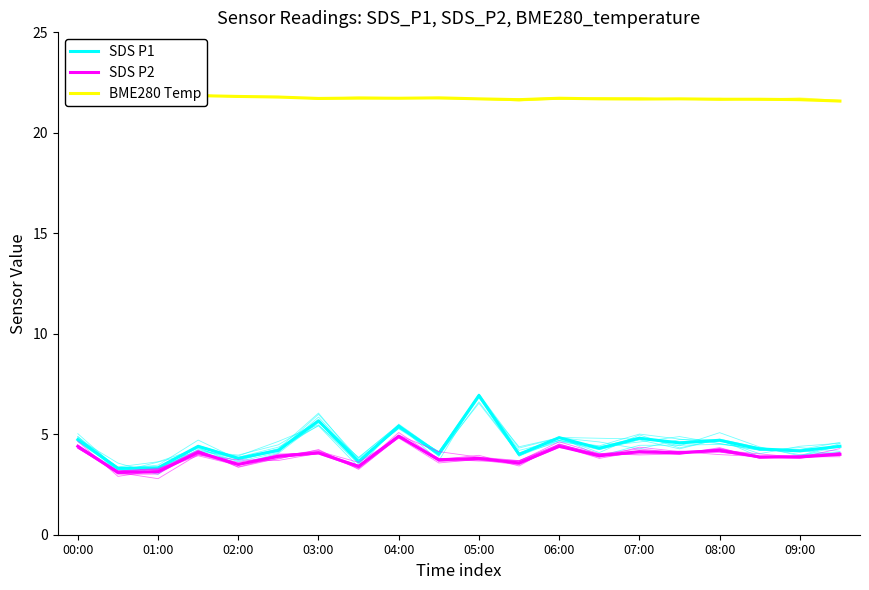

Is it true that SDS P1 equals 8.4 at 00:00?

False